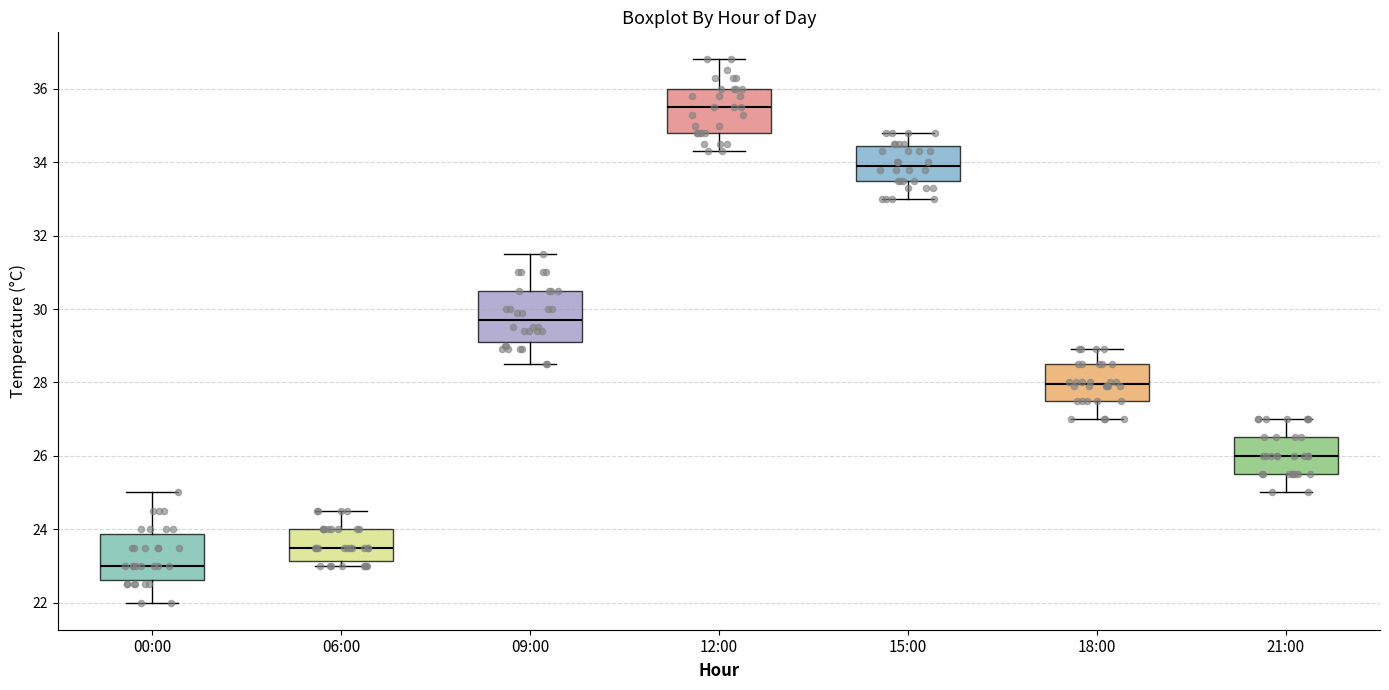

Reading left to right, transcribe this box plot: for each box, give where its median line is, the range the box spans, and where its two whiskers end, as read against the y-axis. The values are not printed on the chart, so give them approximately, as read against the axis.

00:00: median 23.0, box 22.6 to 23.8, whiskers 22.0 to 25.0
06:00: median 23.6, box 23.2 to 24.0, whiskers 23.0 to 24.6
09:00: median 29.8, box 29.2 to 30.6, whiskers 28.6 to 31.6
12:00: median 35.6, box 34.8 to 36.0, whiskers 34.4 to 36.8
15:00: median 34.0, box 33.6 to 34.4, whiskers 33.0 to 34.8
18:00: median 28.0, box 27.6 to 28.6, whiskers 27.0 to 29.0
21:00: median 26.0, box 25.6 to 26.6, whiskers 25.0 to 27.0